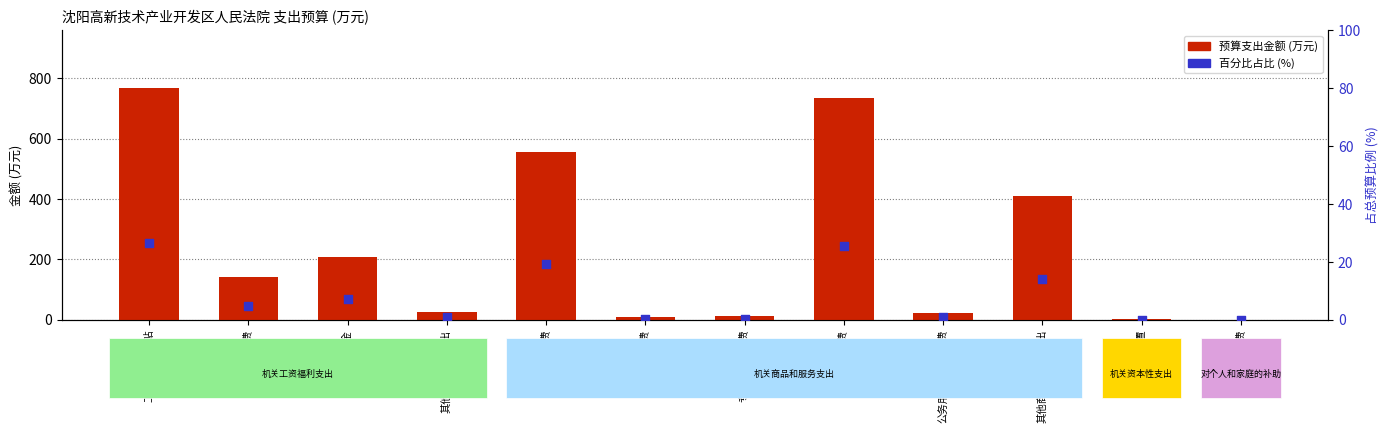

Which series has the widest spread of Y values?

预算支出金额 (万元)